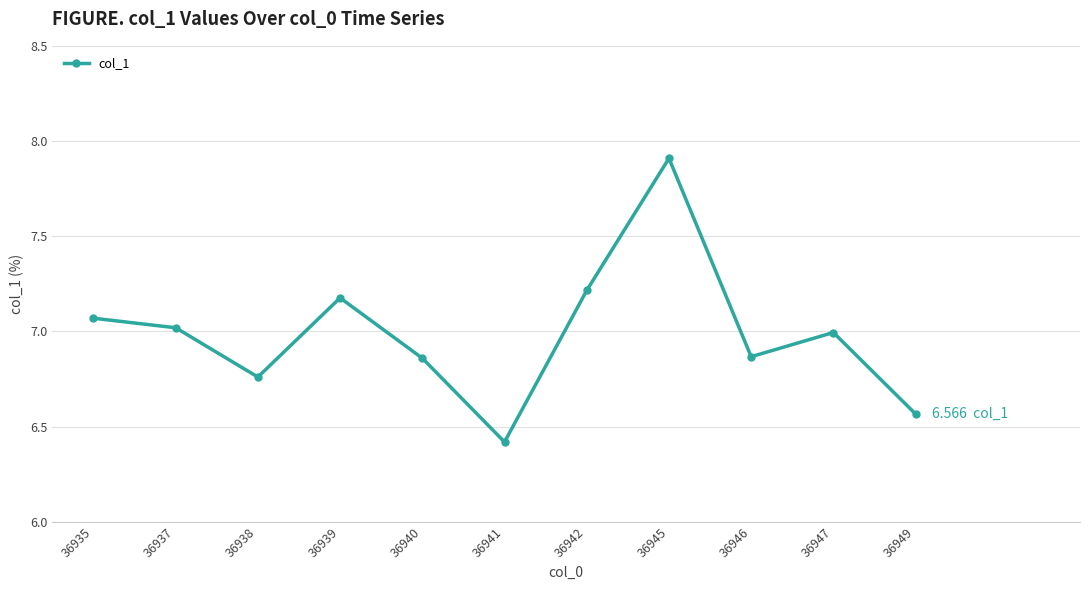

How many points are lower than both their immediate neighbors (excluding endpoints)?

3